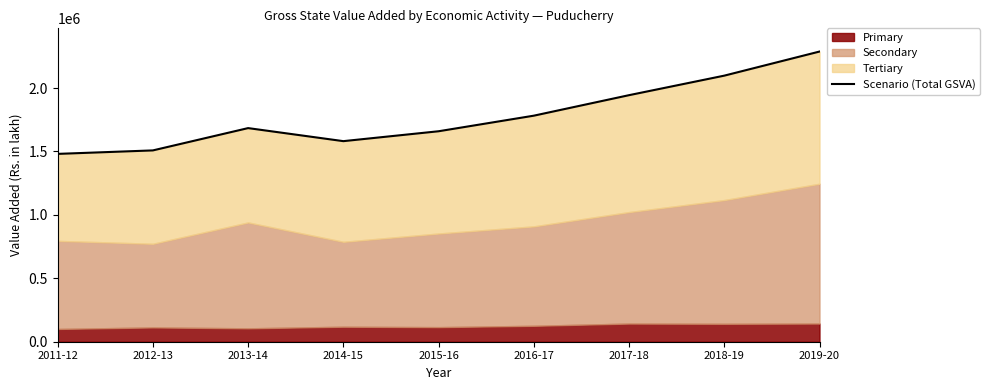

Reading left to right, extract all data points from this chart.

2011-12=1481201.0	2012-13=1508643.0	2013-14=1684514.0	2014-15=1581638.2	2015-16=1659648.9	2016-17=1782494.0	2017-18=1944215.9	2018-19=2098167.6	2019-20=2288172.8